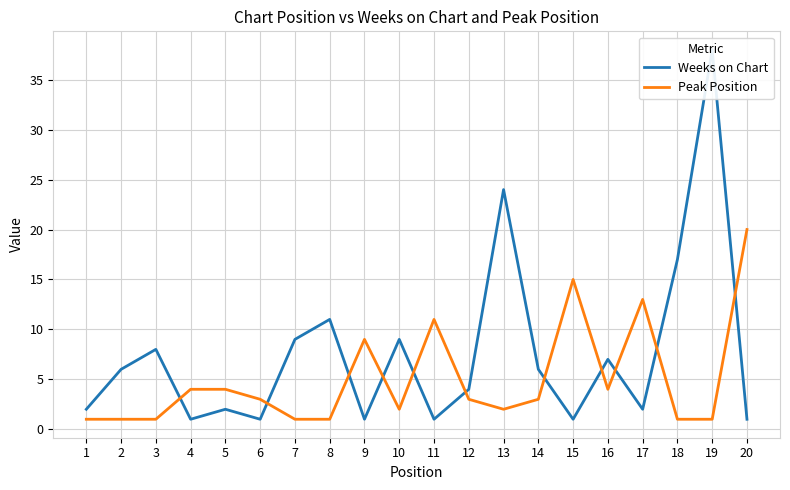

Reading left to right, list all the values displayed in this chart.

Weeks on Chart: 2	6	8	1	2	1	9	11	1	9	1	4	24	6	1	7	2	17	38	1
Peak Position: 1	1	1	4	4	3	1	1	9	2	11	3	2	3	15	4	13	1	1	20